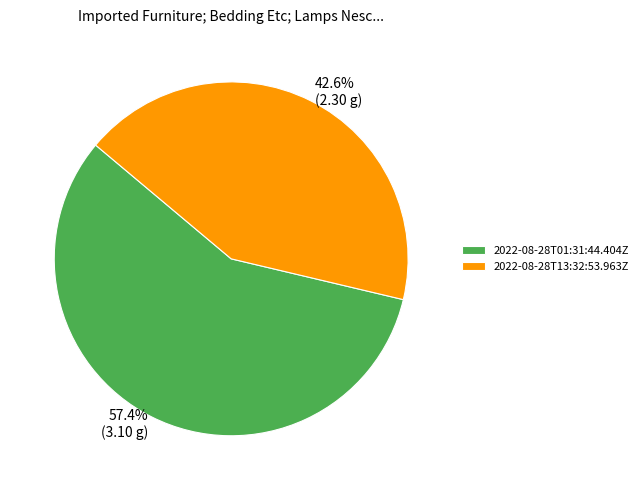

What is the majority slice?

2022-08-28T01:31:44.404Z